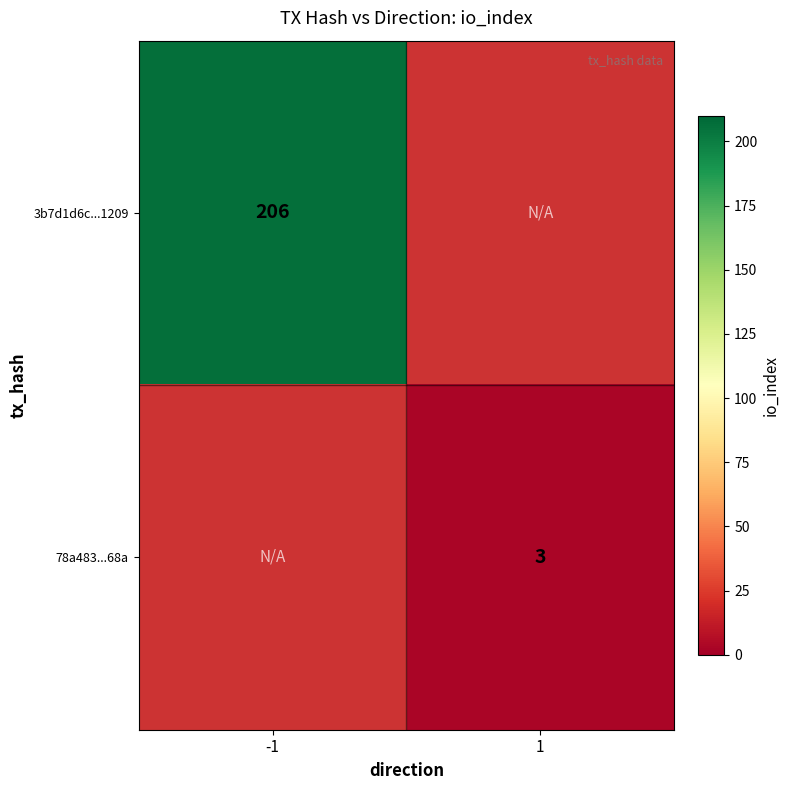

What is the smallest value displayed?

3.0